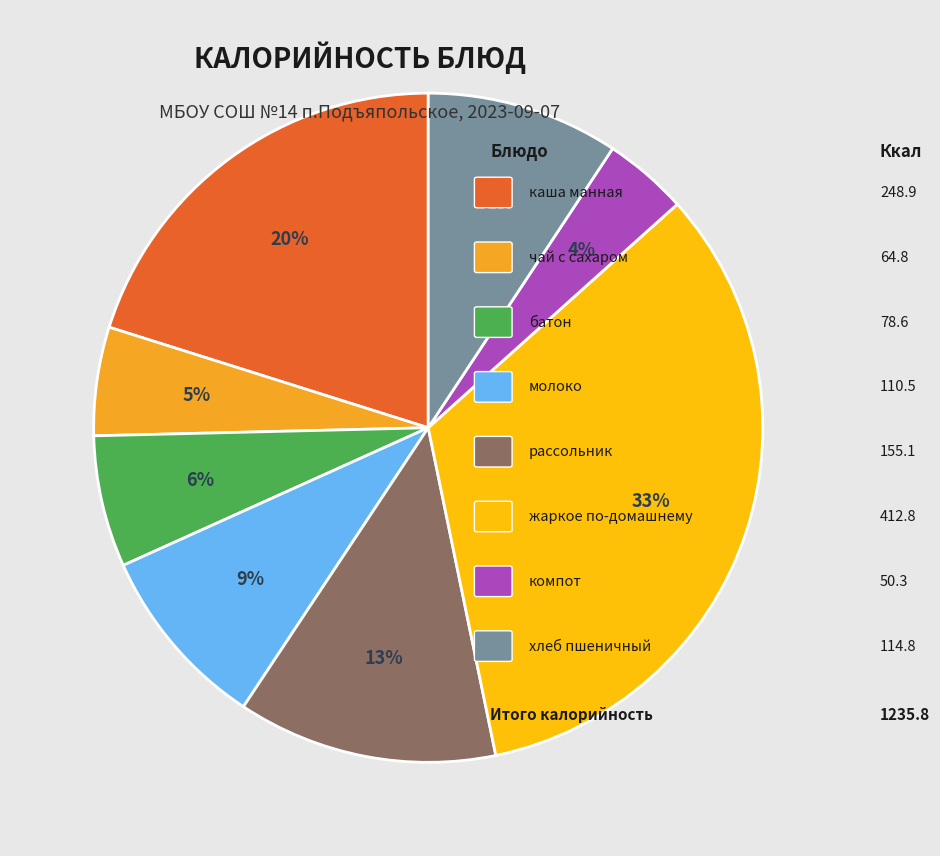

Does any single category account for the majority?

No